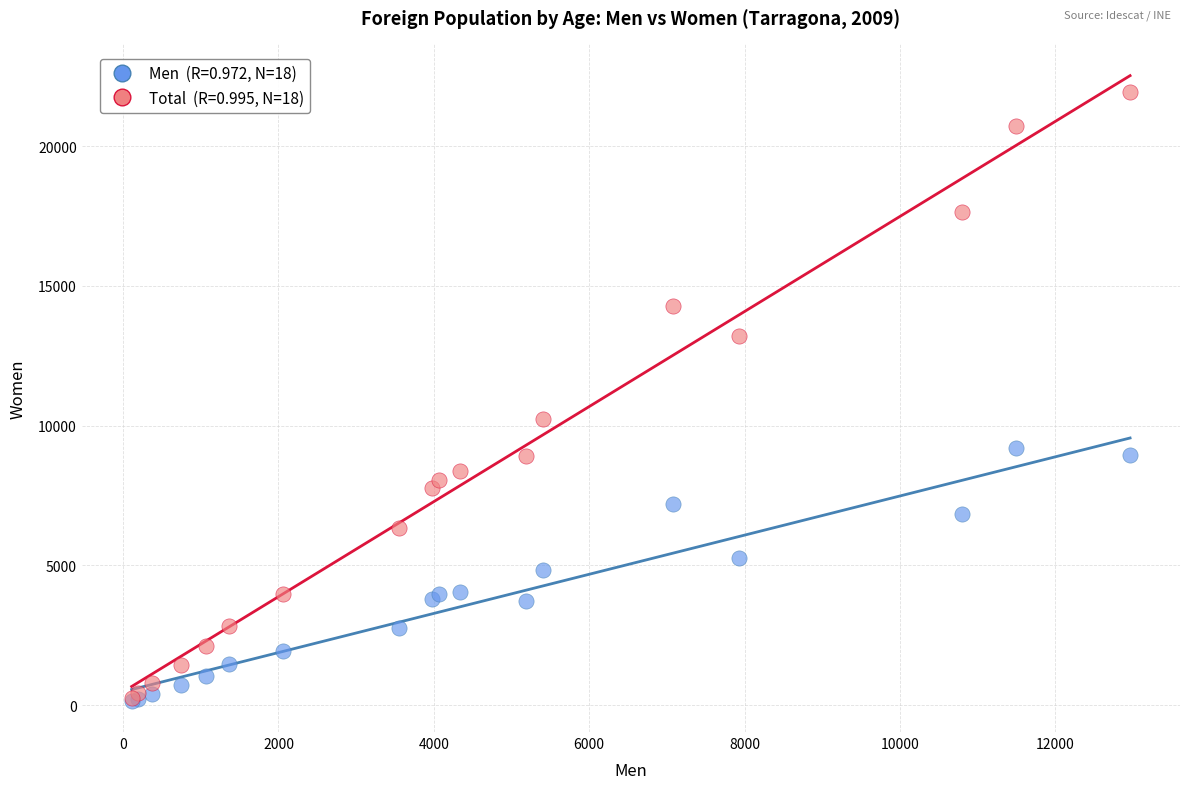

Across all series, what Y value is closest to 11035?

10222